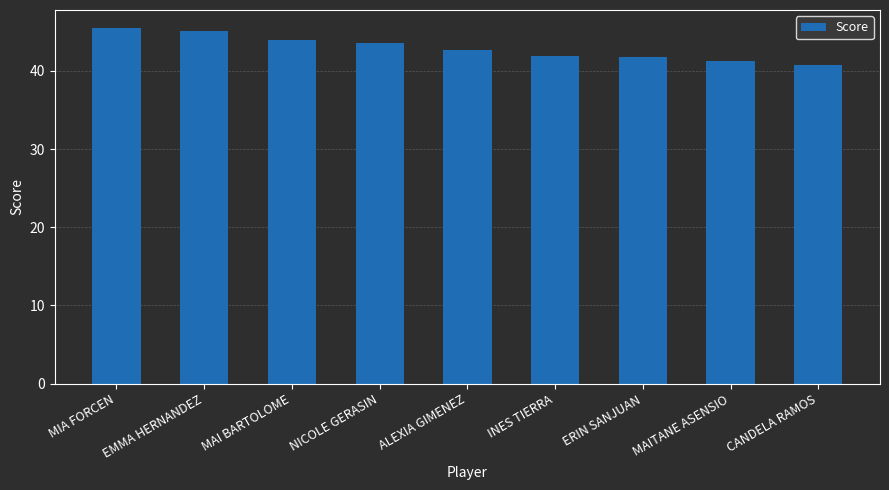

What is the average value?

42.9